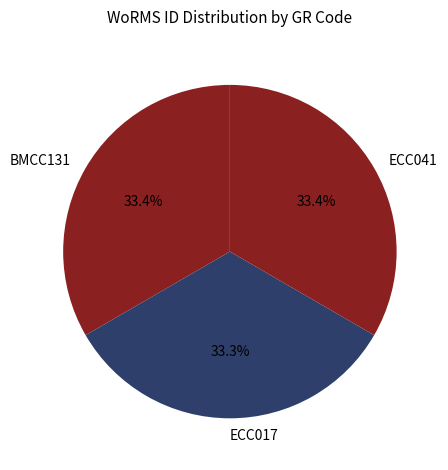

Count the number of slices in the pie.

3